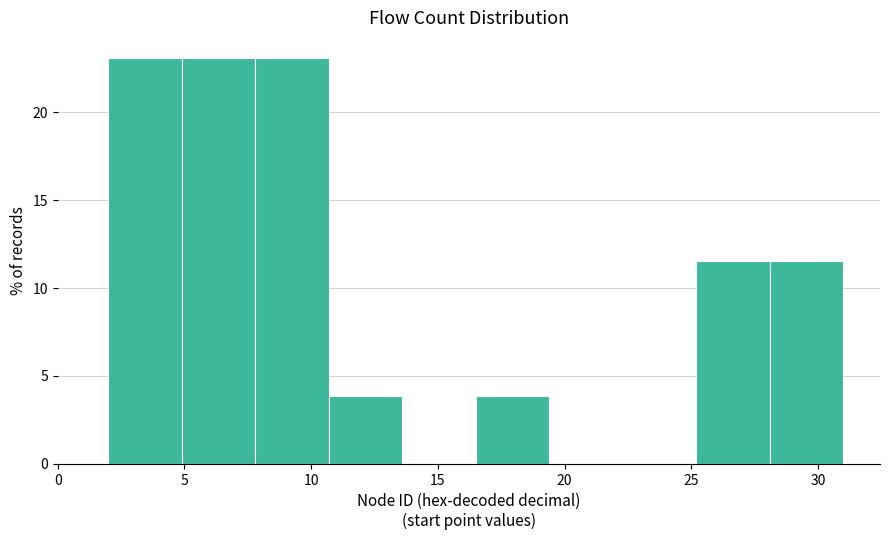

Reading left to right, list every bar in this chart as the range it spans on the x-axis followed by its height. Neither the bar edges nor the heights are printed on the chart, so give them approximately, as read against the axes.

2.0 to 4.9: 23.0
4.9 to 7.8: 23.0
7.8 to 10.7: 23.0
10.7 to 13.6: 4.0
13.6 to 16.5: 0
16.5 to 19.4: 4.0
19.4 to 22.3: 0
22.3 to 25.2: 0
25.2 to 28.1: 11.5
28.1 to 31.0: 11.5